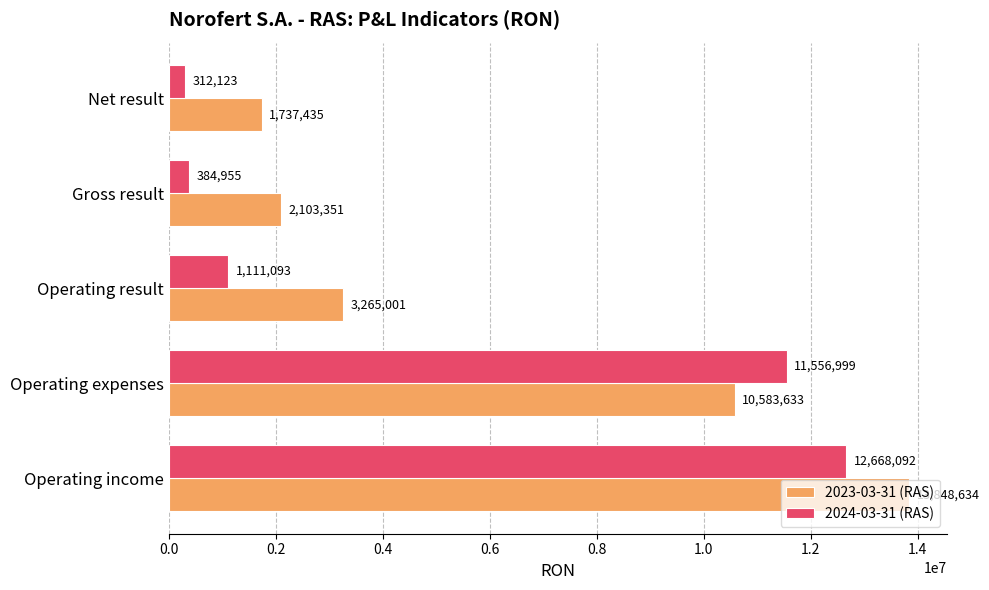

Rank the categories by 2024-03-31 (RAS) value from highest to lowest.

Operating income, Operating expenses, Operating result, Gross result, Net result